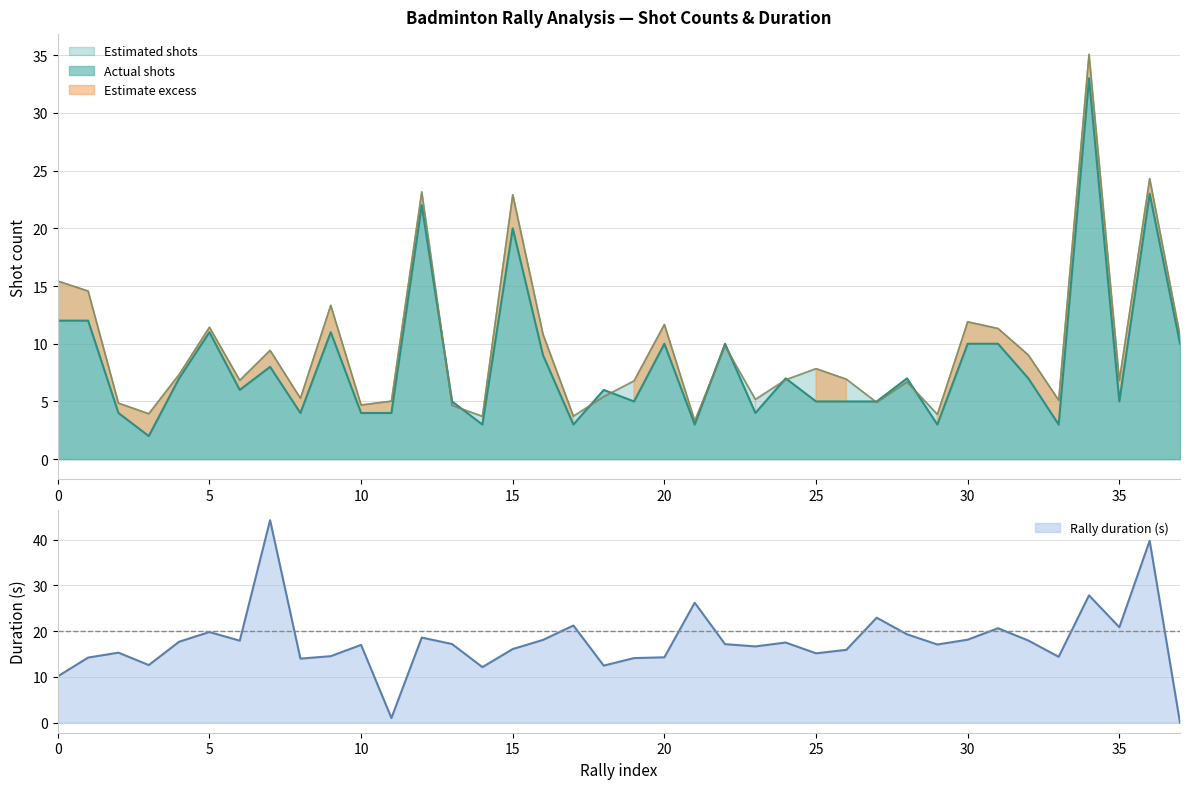

What value does the actual_shots series have at 6?

6.0